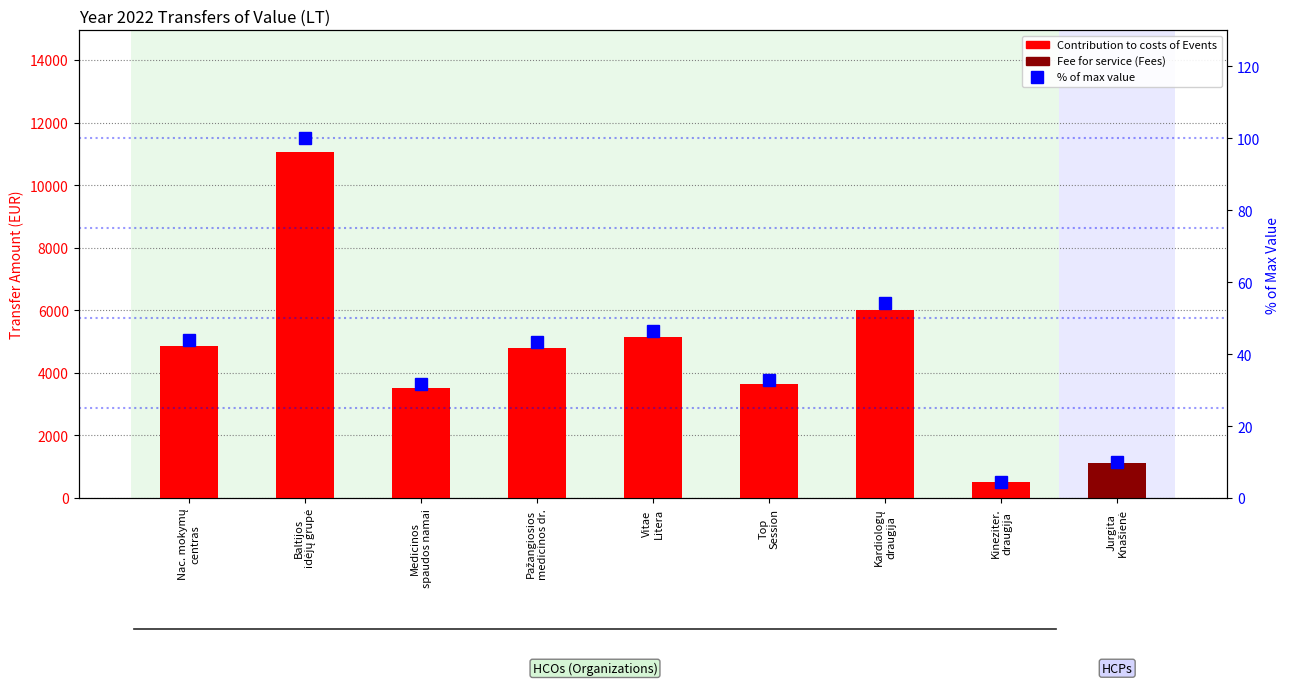

The value of % of max value at Kineziter.
draugija is 4.5. True or false?

True